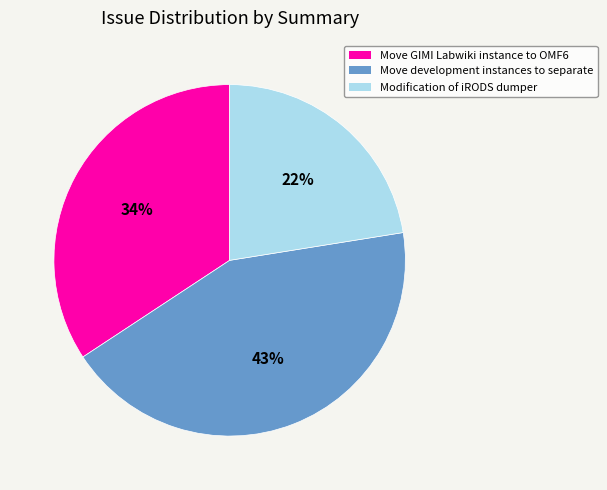

Is Move development instances to separate the majority of the pie?

No